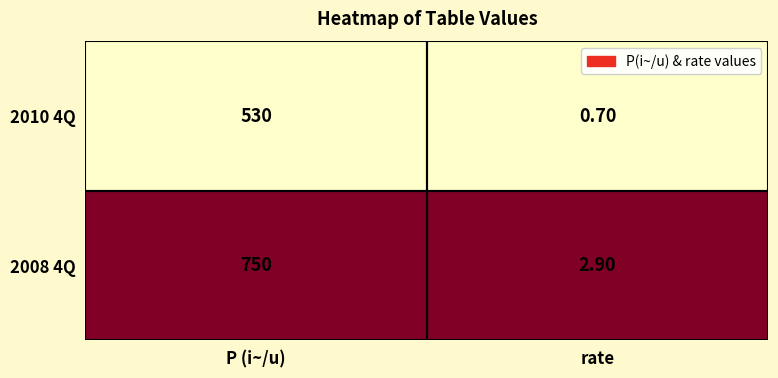

Between P (i~/u) and rate, which series saw the biggest shift?

2008 4Q